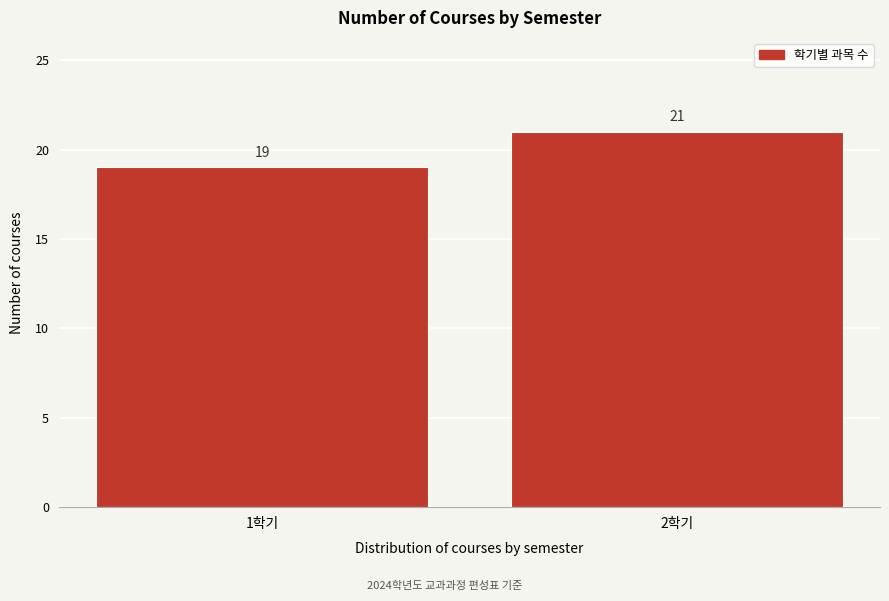

Reading left to right, extract all data points from this chart.

1학기=19	2학기=21